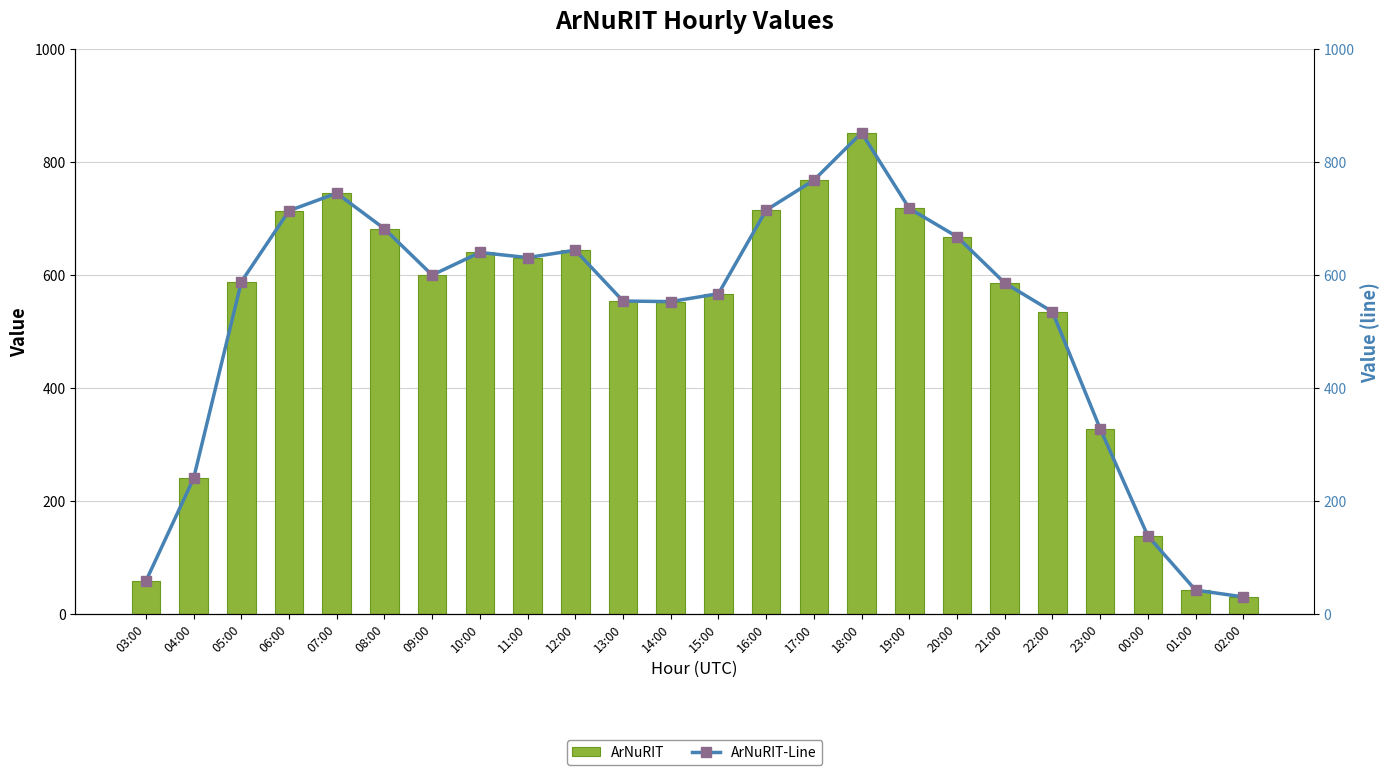

What value does the ArNuRIT series have at 16:00?

715